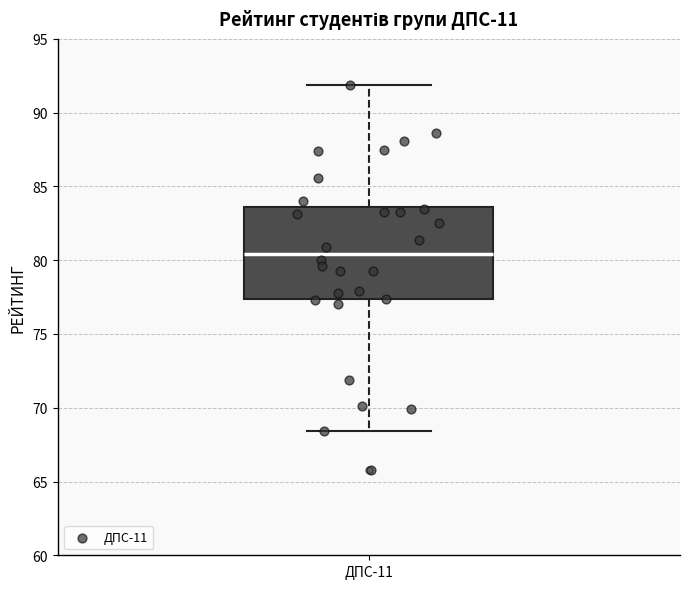

Where does the upper whisker of the box for ДПС-11 end on the y-axis? The values are not printed on the chart, so give them approximately, as read against the axis.

92.0